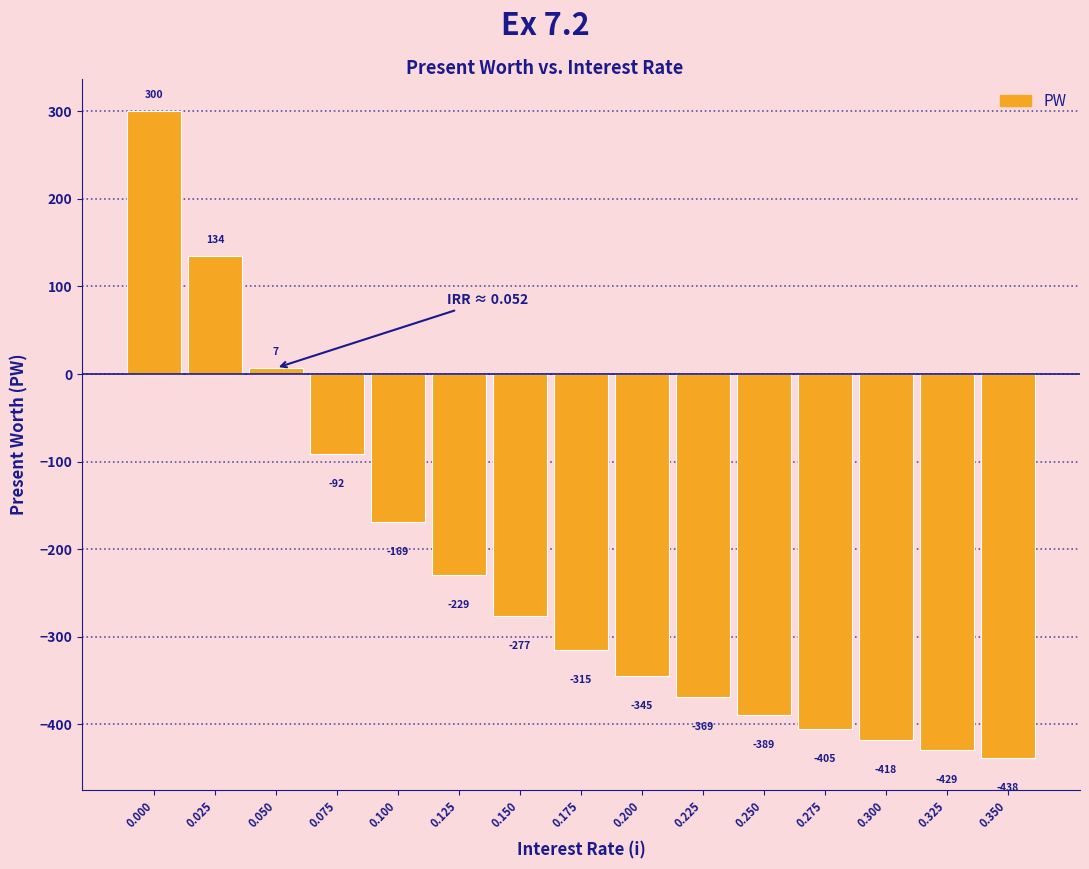

What is the minimum value shown in the chart?

-438.0